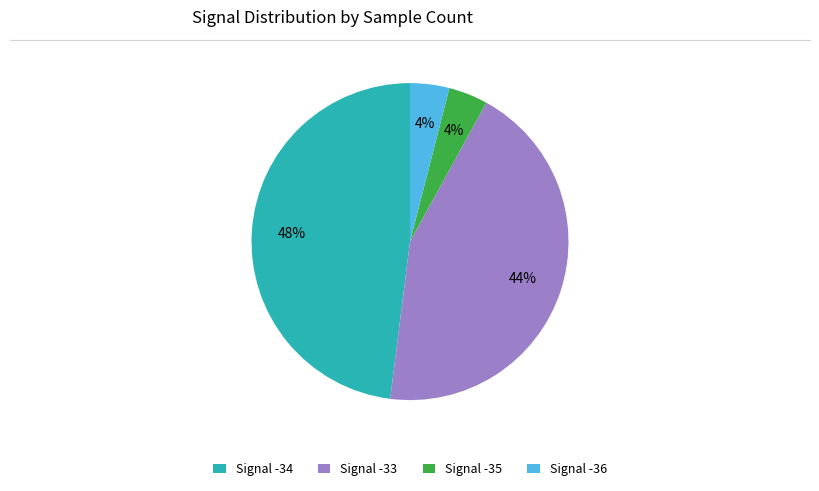

To the nearest percent, what portion does Signal -34 represent?

48%